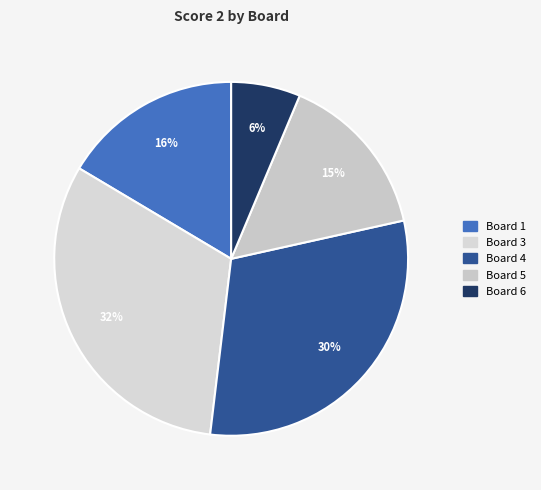

How many slices are in this pie chart?

5